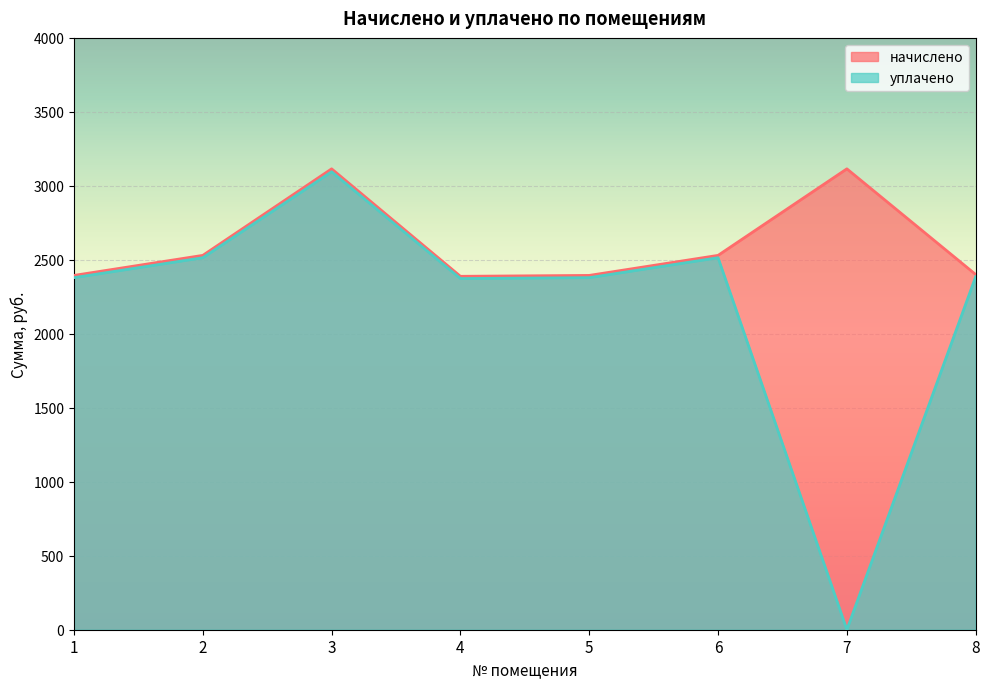

Rank the series by their maximum value, from lowest to highest.

уплачено, начислено